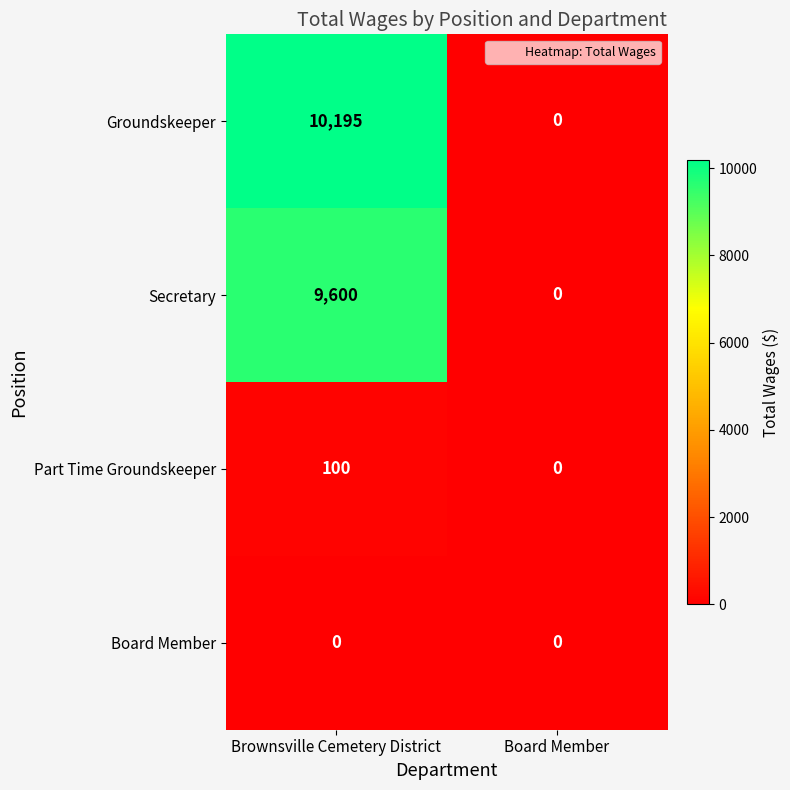

Is it true that Part Time Groundskeeper equals 58 at Board Member?

False